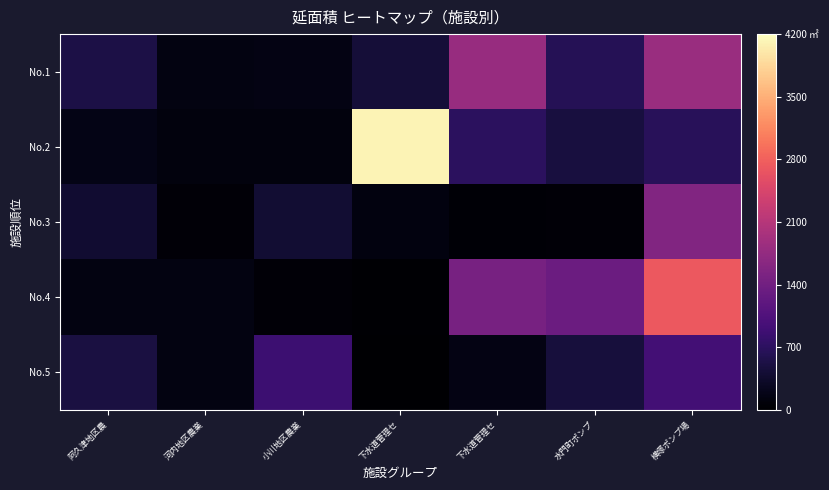

Which series has the largest total across all categories?

No.2